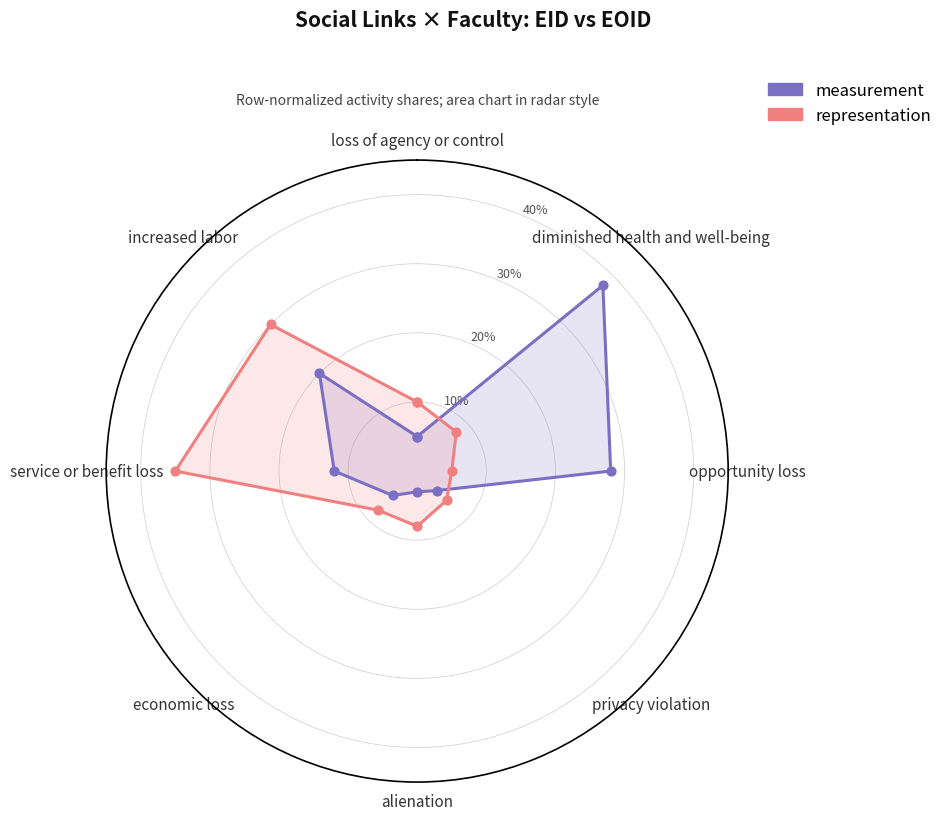

Is the value of representation at economic loss greater than the value of measurement at alienation?

Yes